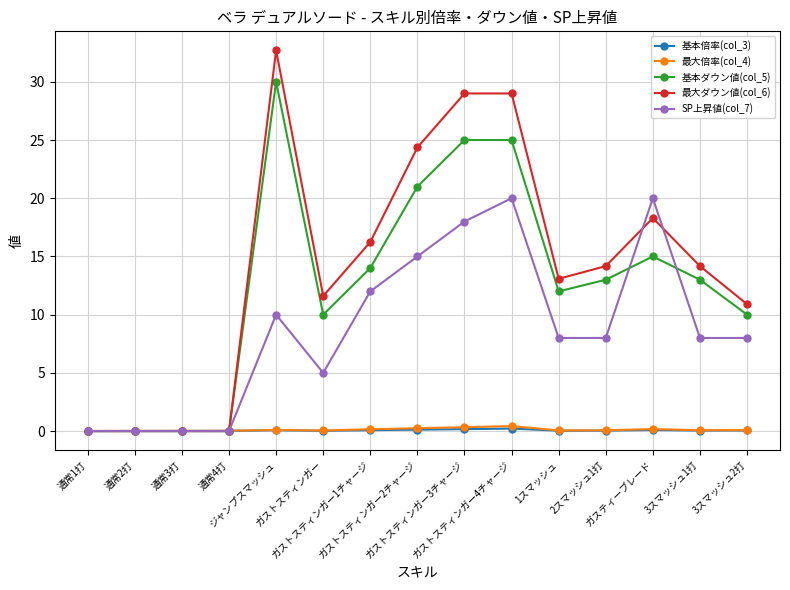

What is the difference between the maximum and second lowest values in the 最大ダウン値(col_6) series?

32.7